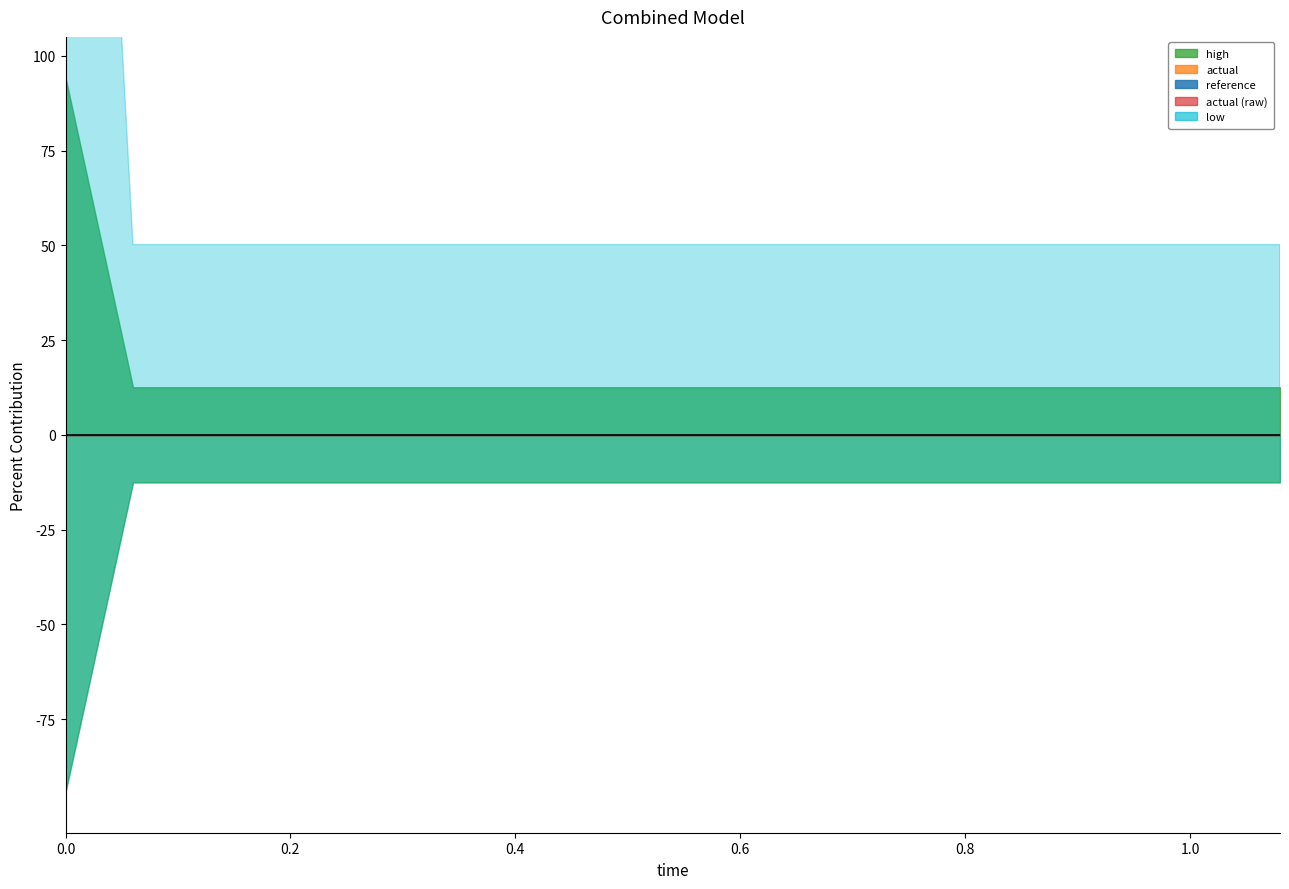

At how many categories does at least one series exceed 0?

19